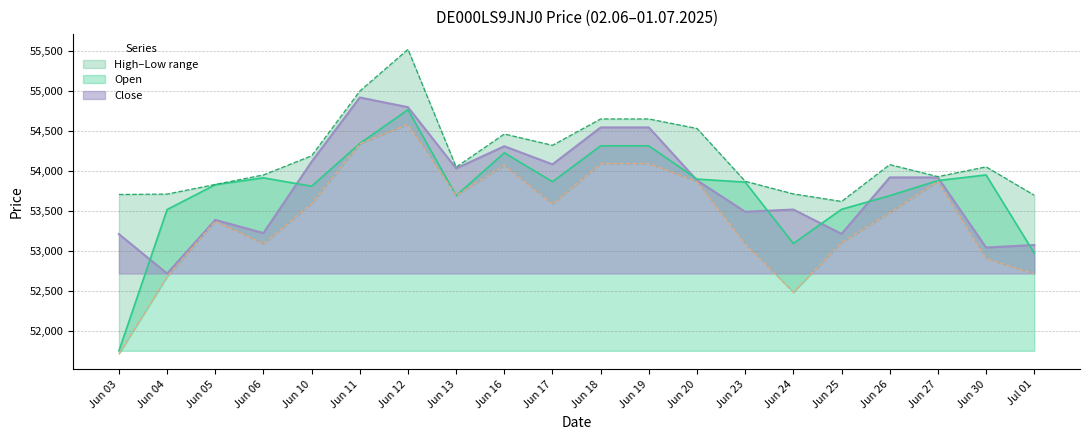

What is the maximum value for Open?

54762